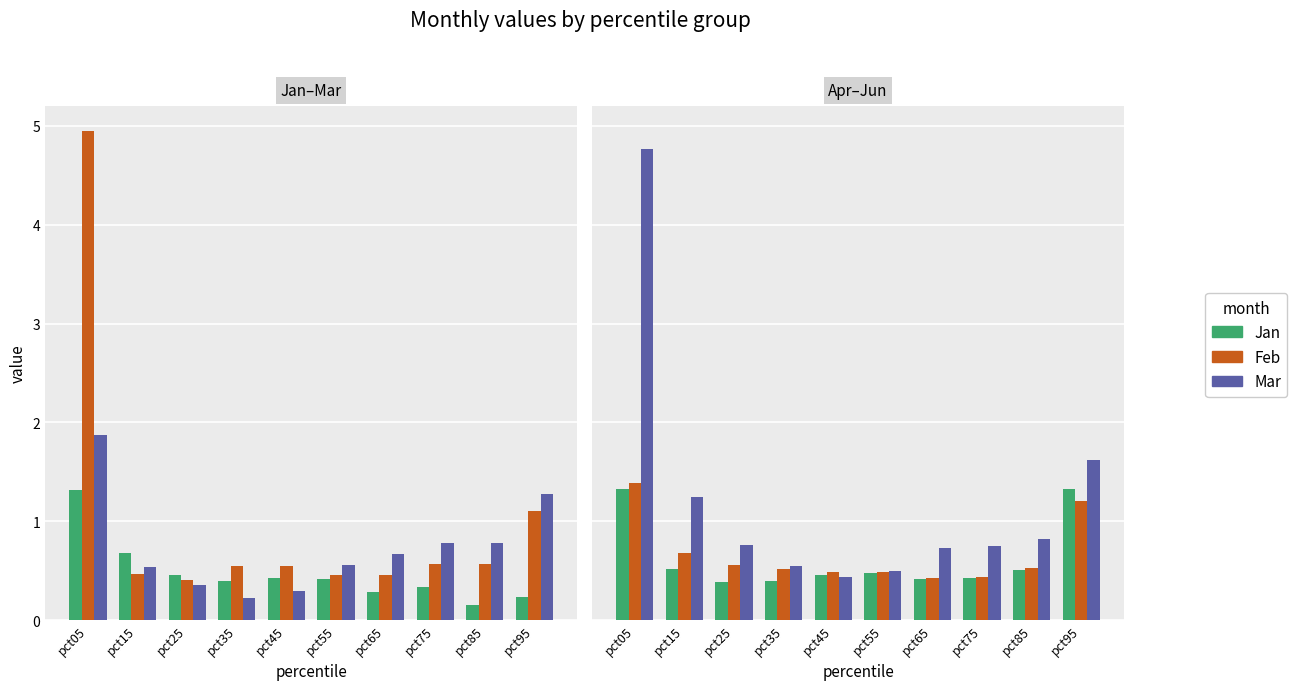

True or false: May has a value of 2.1 at pct95.

False